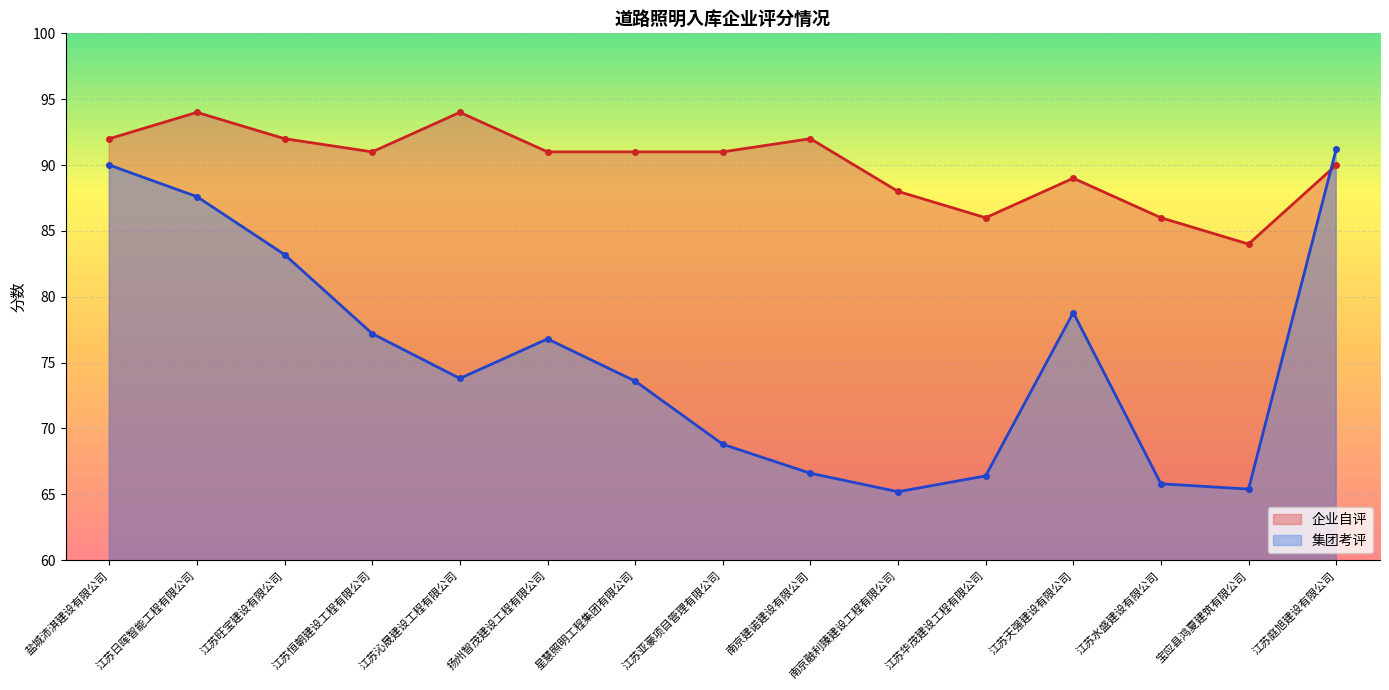

Rank the series at 江苏日晖智能工程有限公司 from lowest to highest value.

集团考评, 企业自评